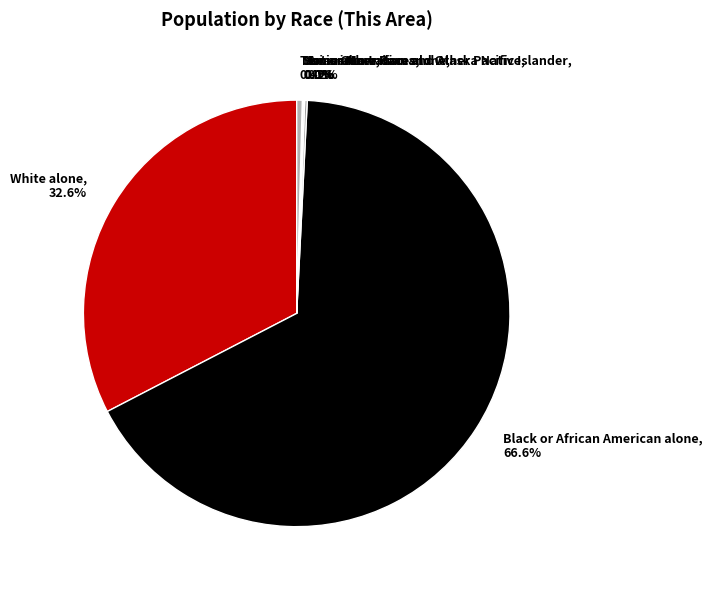

What is the majority slice?

Black or African American alone